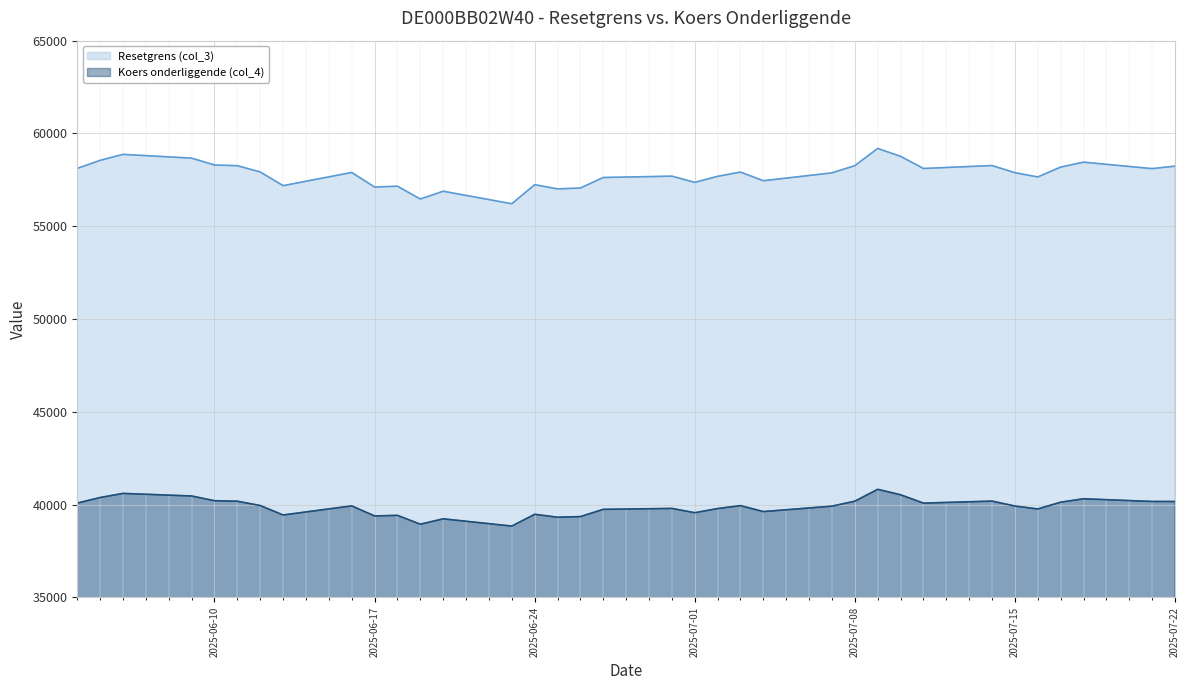

Rank the series by their maximum value, from highest to lowest.

Resetgrens (col_3), Koers onderliggende (col_4)